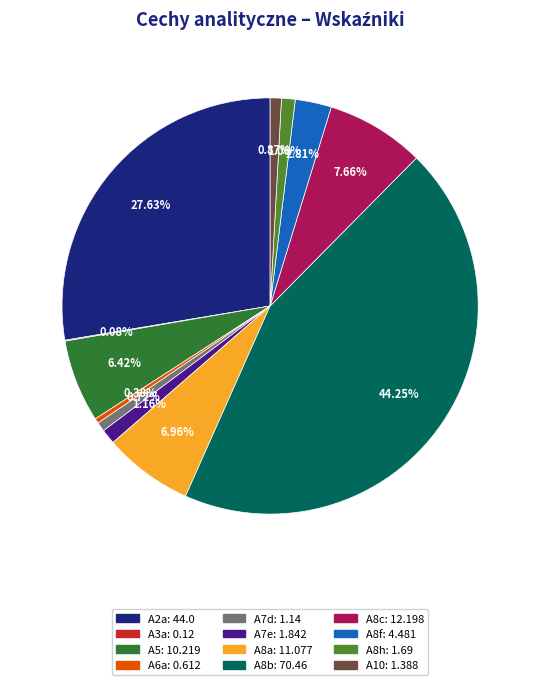

The A7e slice represents 1% of the pie. True or false?

True